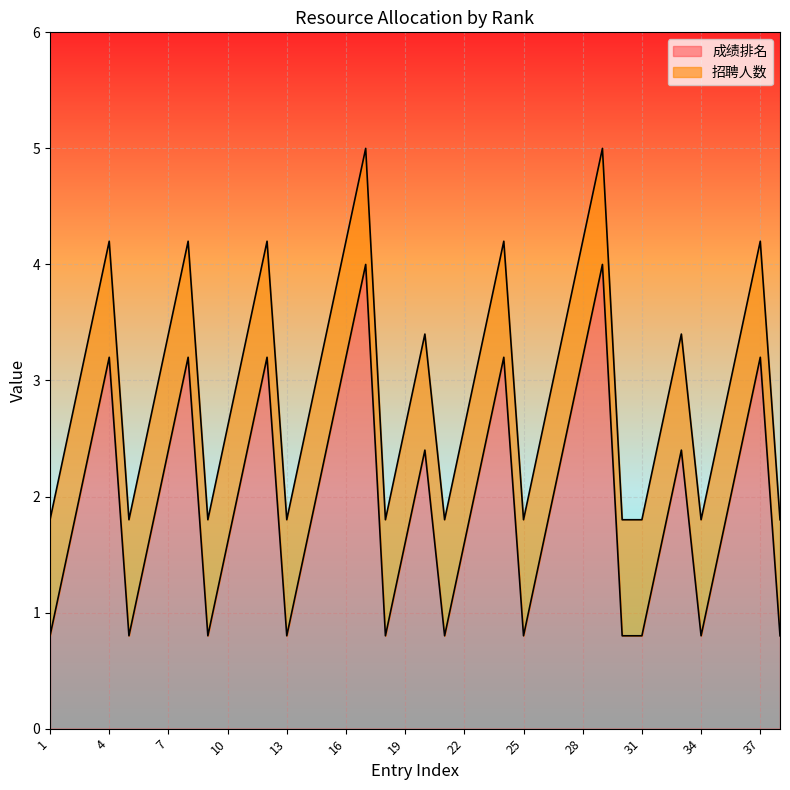

What is the value of the 1st point from the left?

0.8